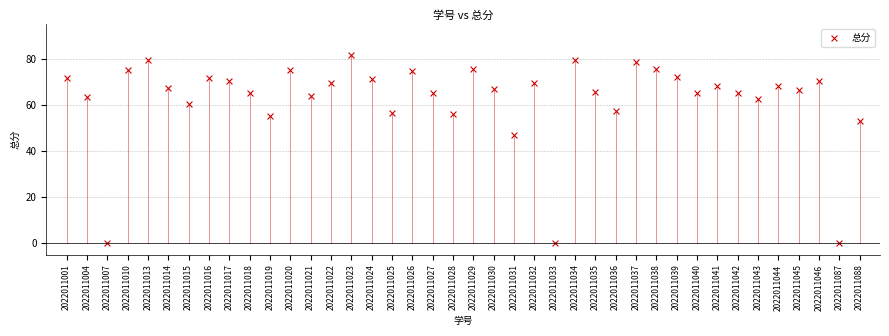

What Y value in the scatter plot is closest to 40?

47.0